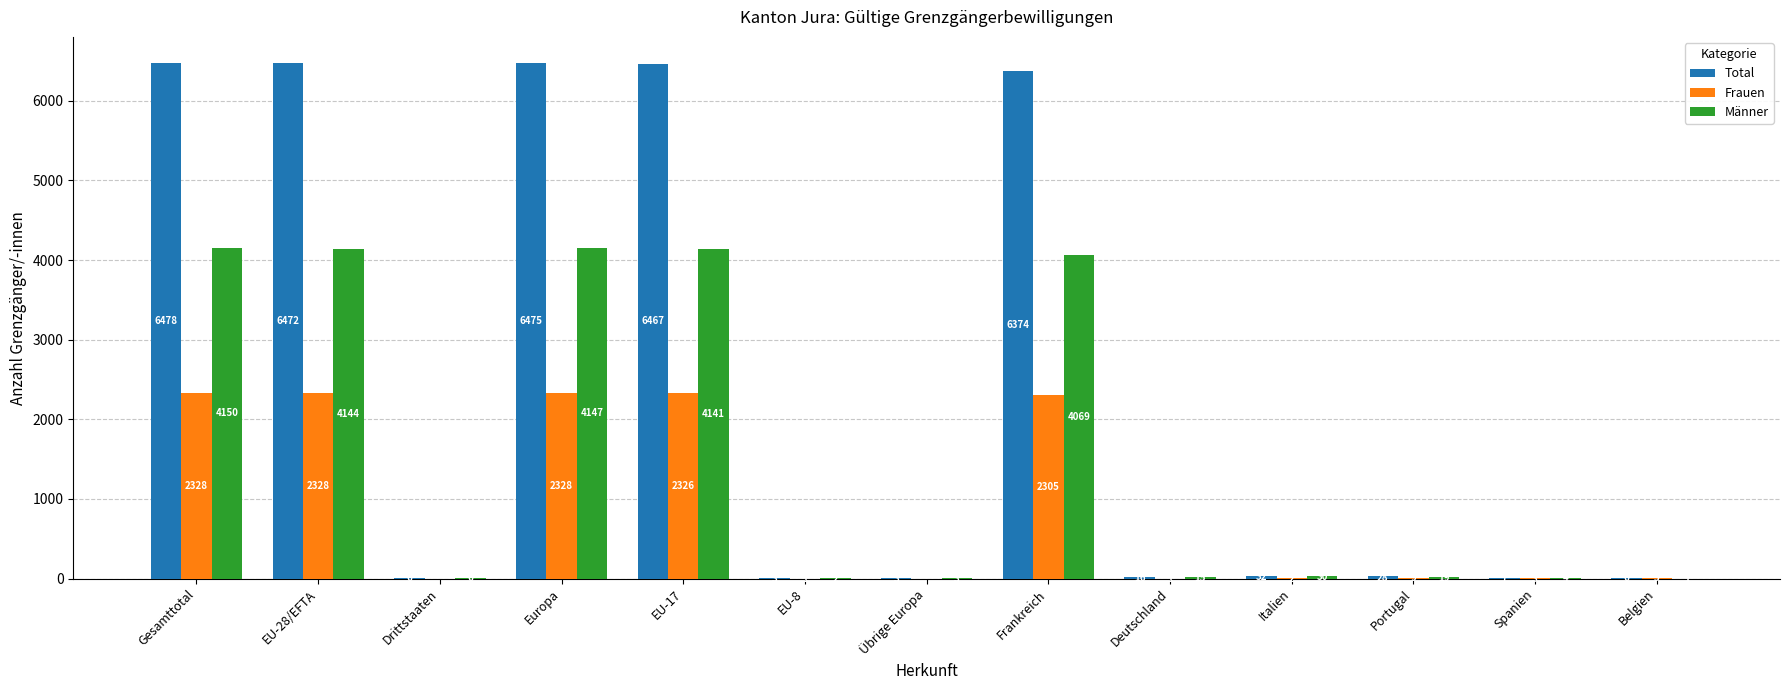

What is the total value across all series at Spanien?

14